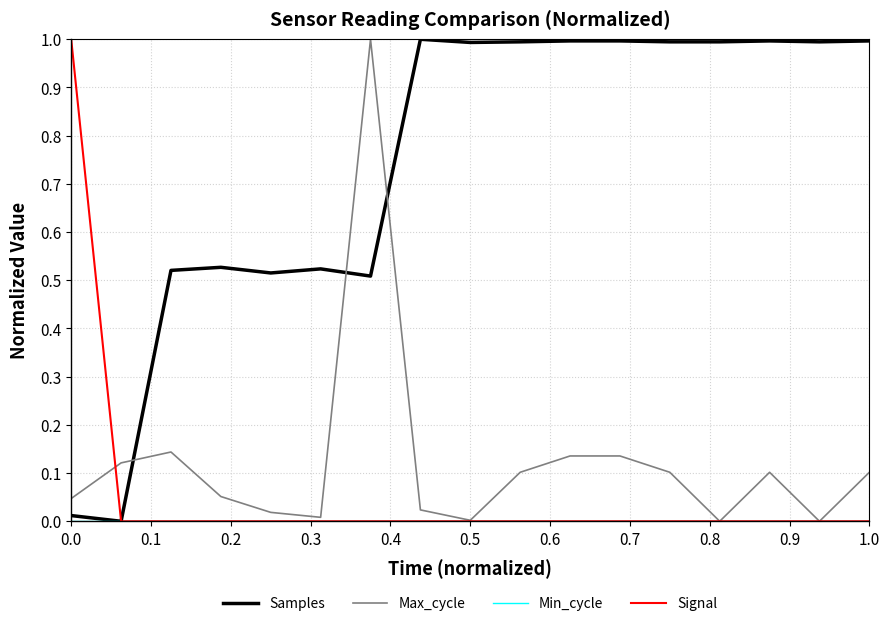

Which series ends up on top after the final intersection of Max_cycle and Samples?

Samples